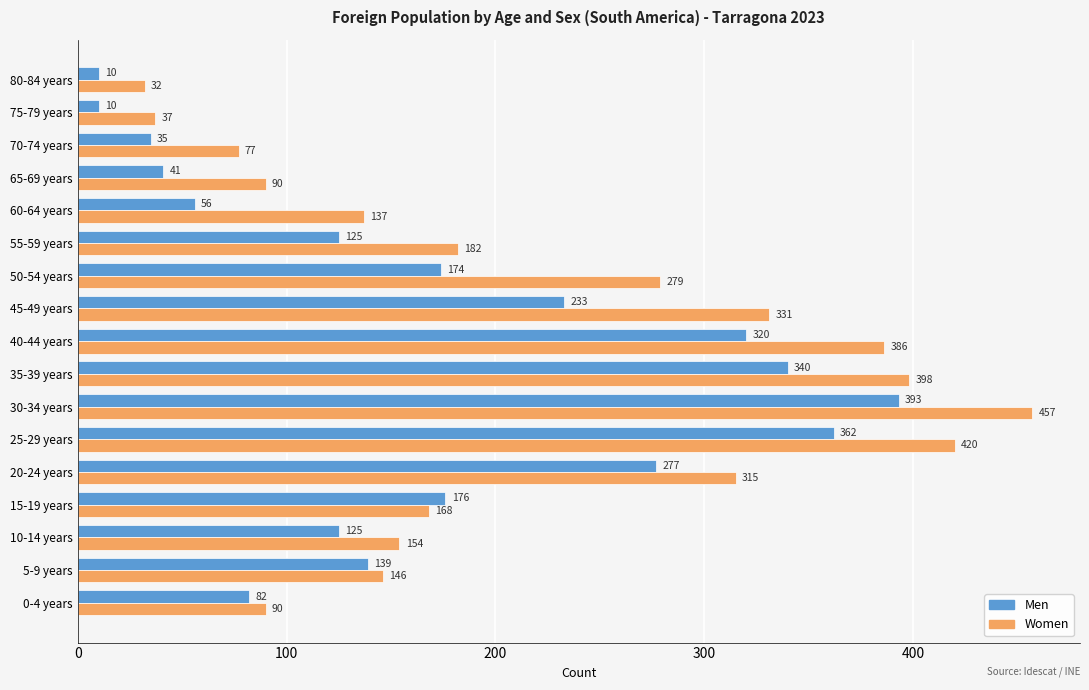

What are all the series names shown in the legend?

Men, Women